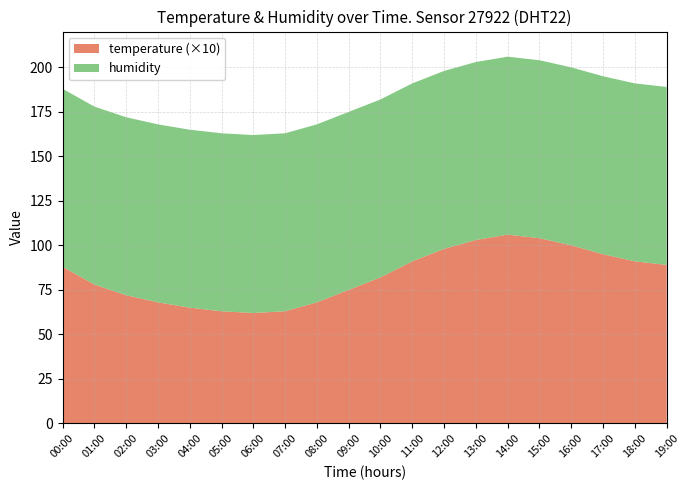

Reading left to right, list all the values displayed in this chart.

temperature: 00:00=8.8	01:00=7.8	02:00=7.2	03:00=6.8	04:00=6.5	05:00=6.3	06:00=6.2	07:00=6.3	08:00=6.8	09:00=7.5	10:00=8.2	11:00=9.1	12:00=9.8	13:00=10.3	14:00=10.6	15:00=10.4	16:00=10.0	17:00=9.5	18:00=9.1	19:00=8.9
humidity: 00:00=99.9	01:00=99.9	02:00=99.9	03:00=99.9	04:00=99.9	05:00=99.9	06:00=99.9	07:00=99.9	08:00=99.9	09:00=99.9	10:00=99.9	11:00=99.9	12:00=99.9	13:00=99.9	14:00=99.9	15:00=99.9	16:00=99.9	17:00=99.9	18:00=99.9	19:00=99.9